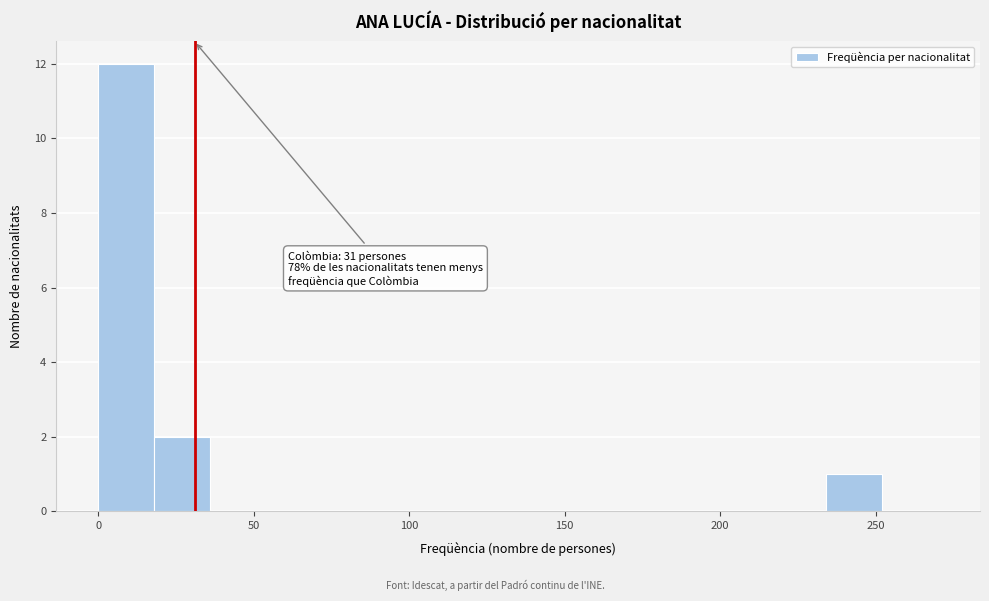

Around what value on the x-axis is the tallest bar? Give the approximate position of its centre, as read against the axis.

10